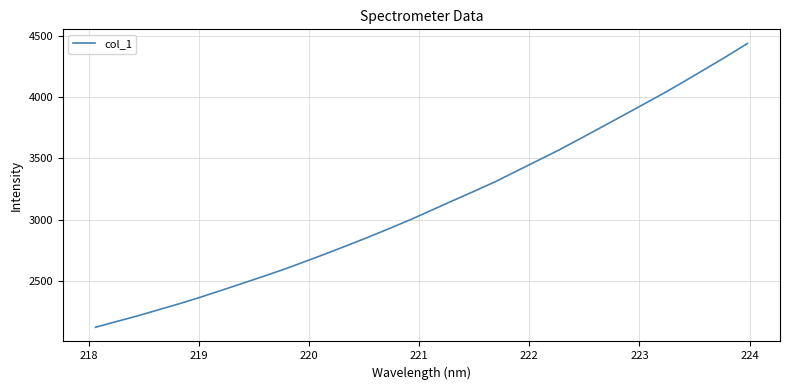

What is the minimum value shown in the chart?

2123.3